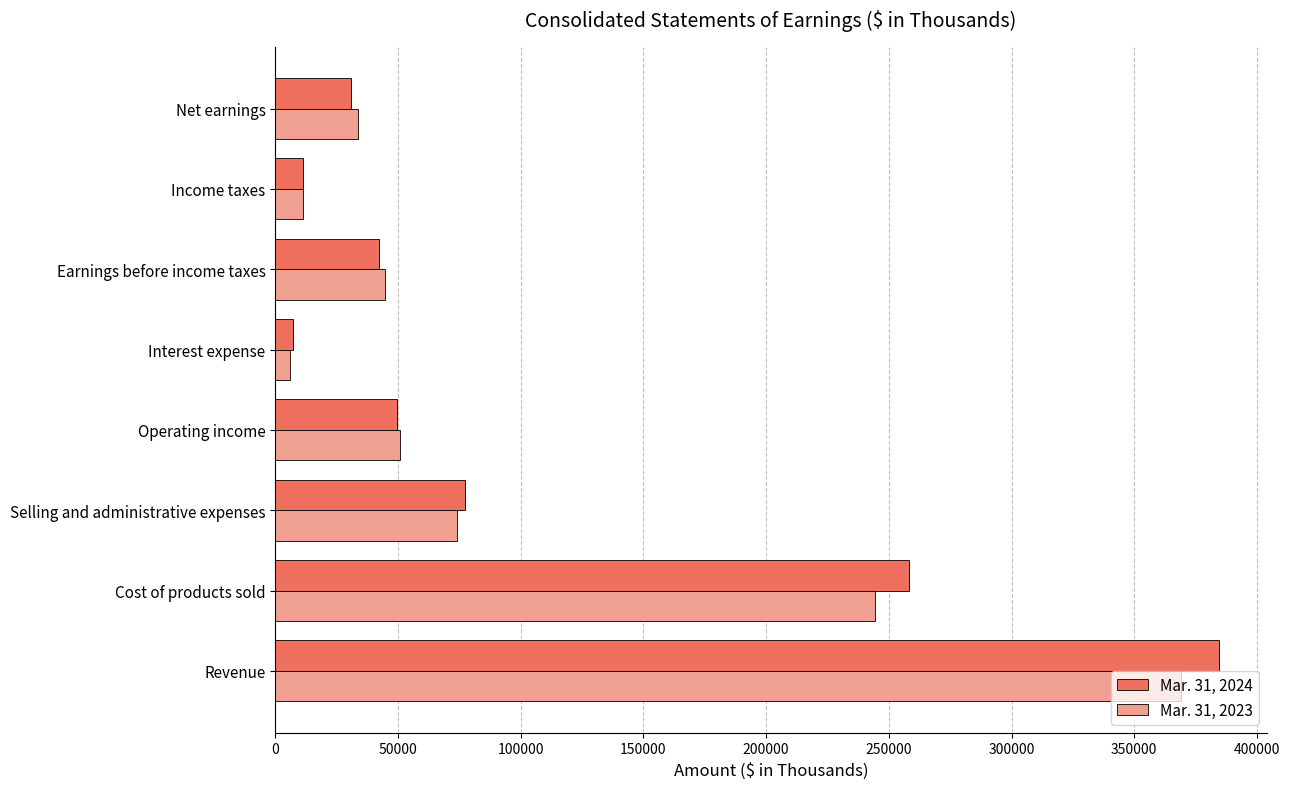

True or false: Mar. 31, 2023 has a value of 53952 at Net earnings.

False